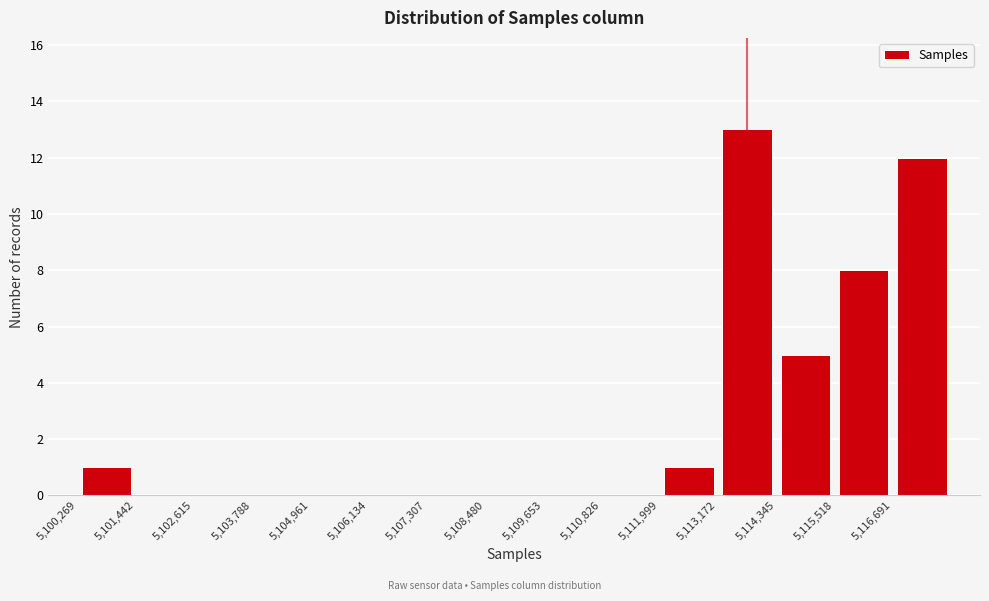

Which range on the x-axis has the tallest bar?

5113200 to 5114400